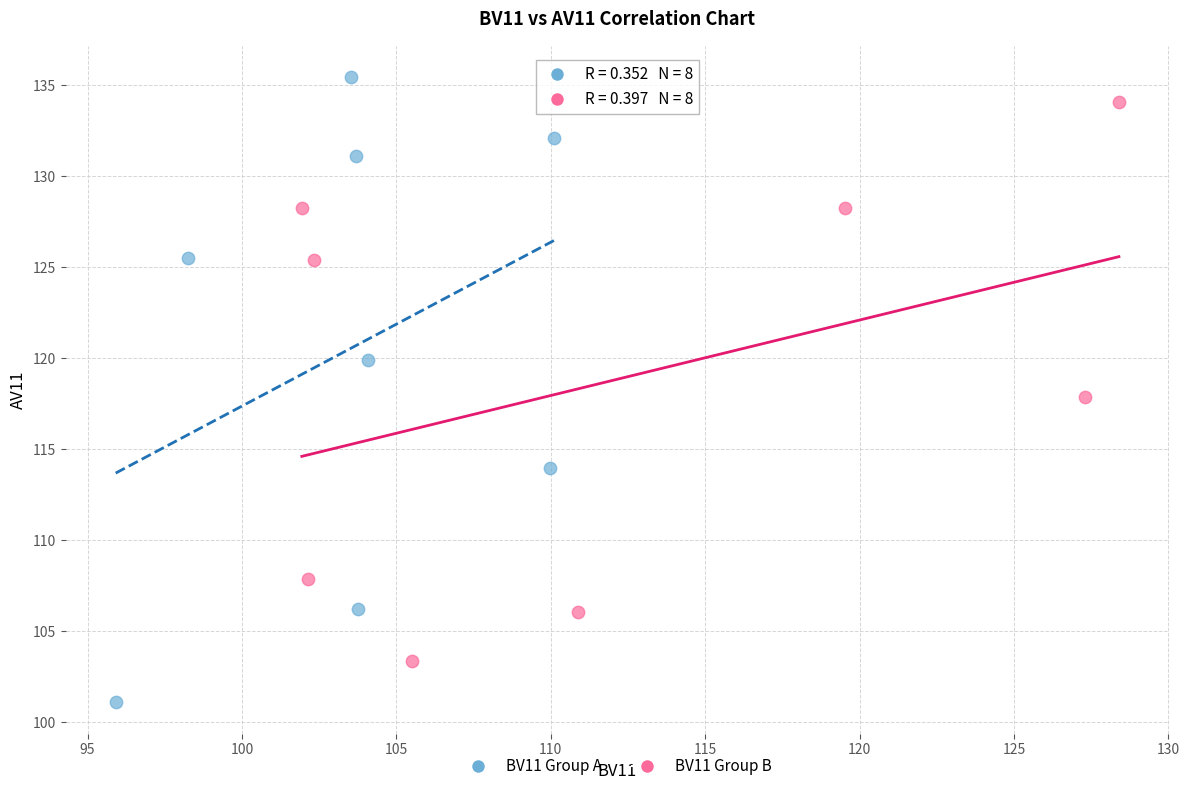

Which series contains the lowest Y value?

BV11 Group A